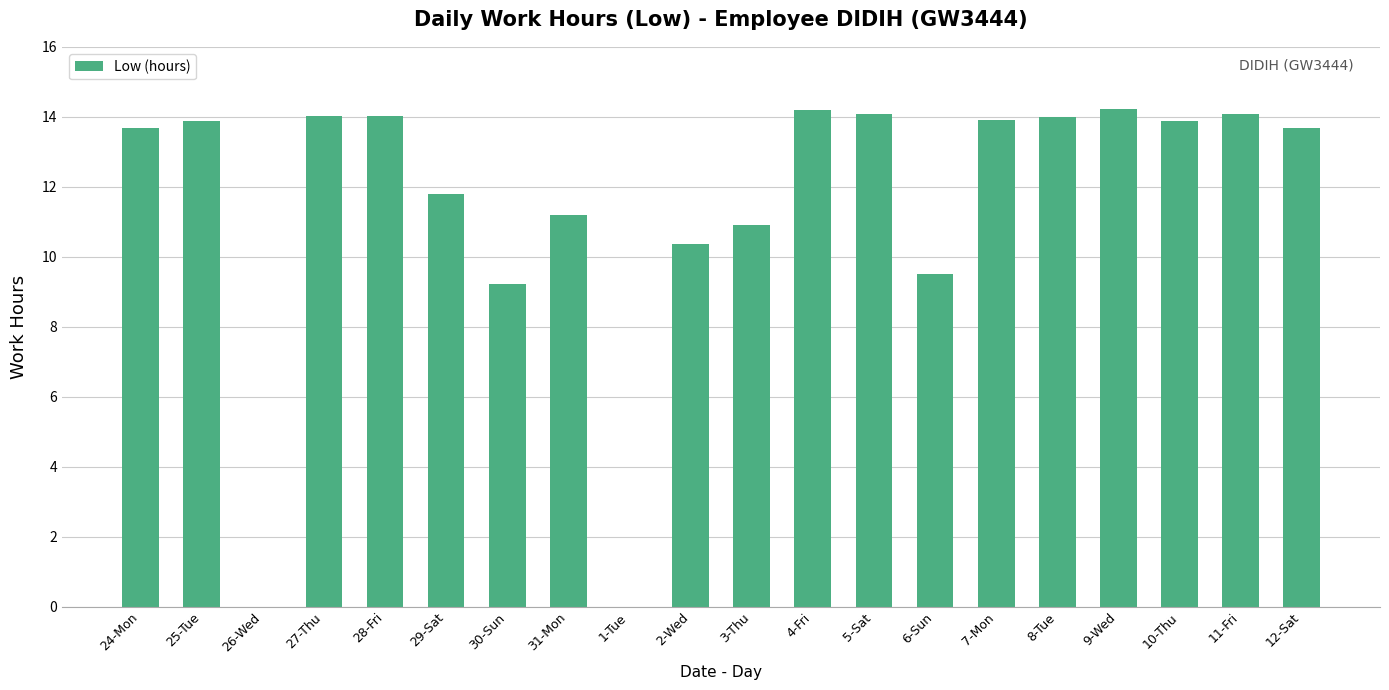

The chart shows a value of 8.4 at 25-Tue. True or false?

False